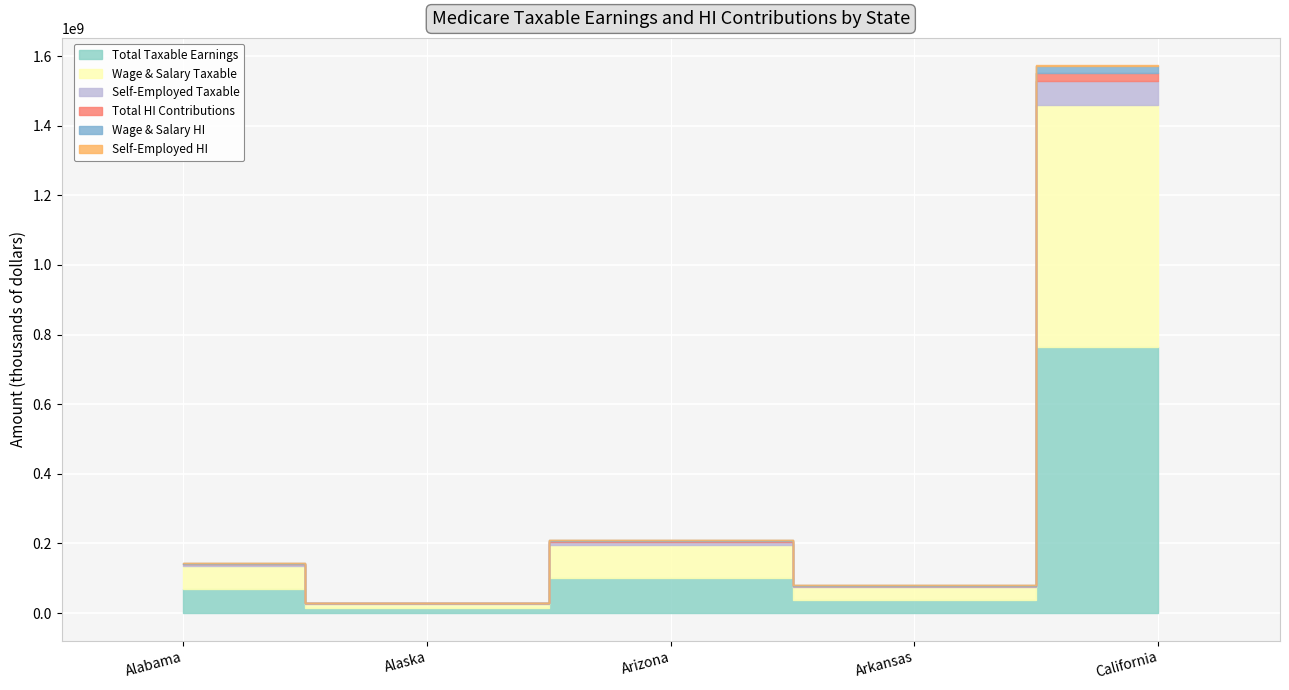

List the labels in order of Wage & Salary Taxable value, largest first.

California, Arizona, Alabama, Arkansas, Alaska